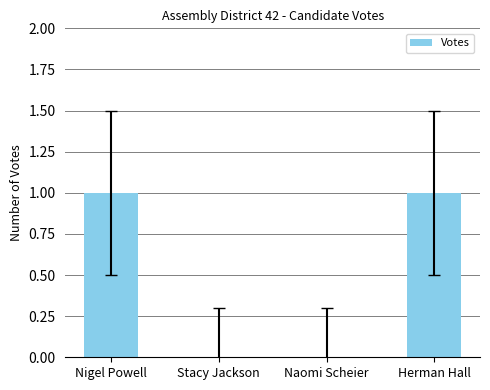

What is the change in value from Naomi Scheier to Herman Hall?

+1